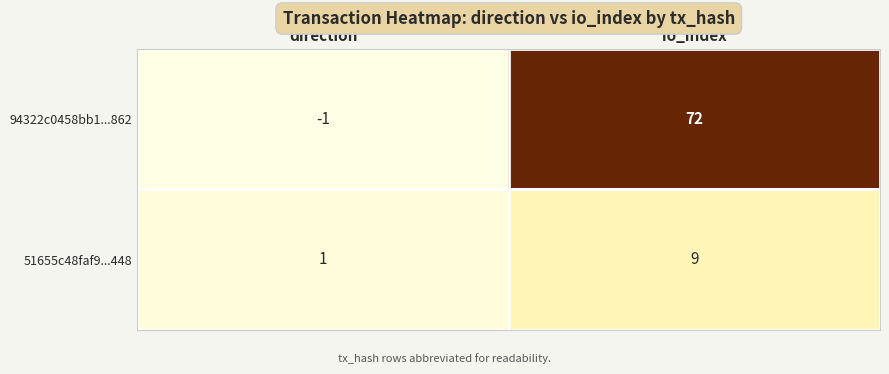

At io_index, list the series in order from largest to smallest.

94322c0458bb1...862, 51655c48faf9...448